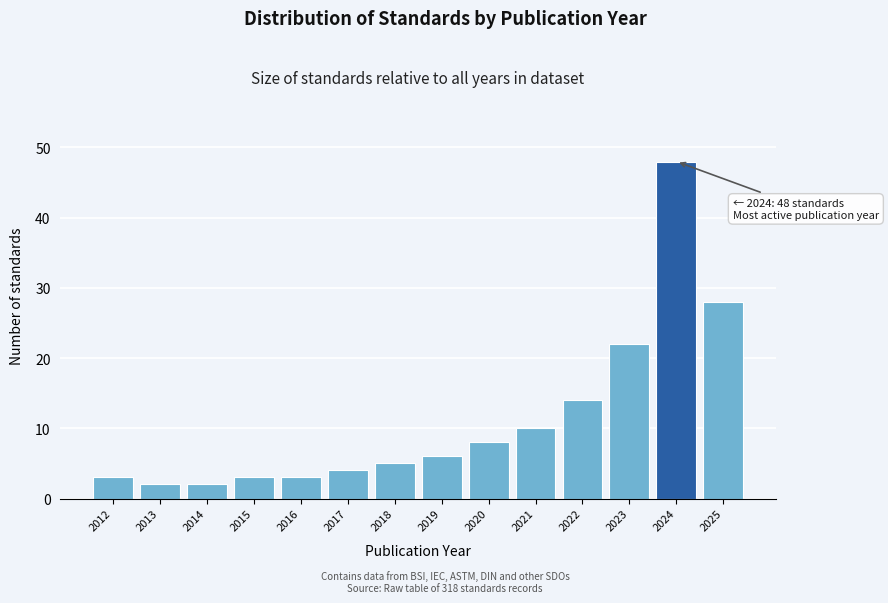

Reading left to right, what are all the values shown in this chart?

2012=3	2013=2	2014=2	2015=3	2016=3	2017=4	2018=5	2019=6	2020=8	2021=10	2022=14	2023=22	2024=48	2025=28